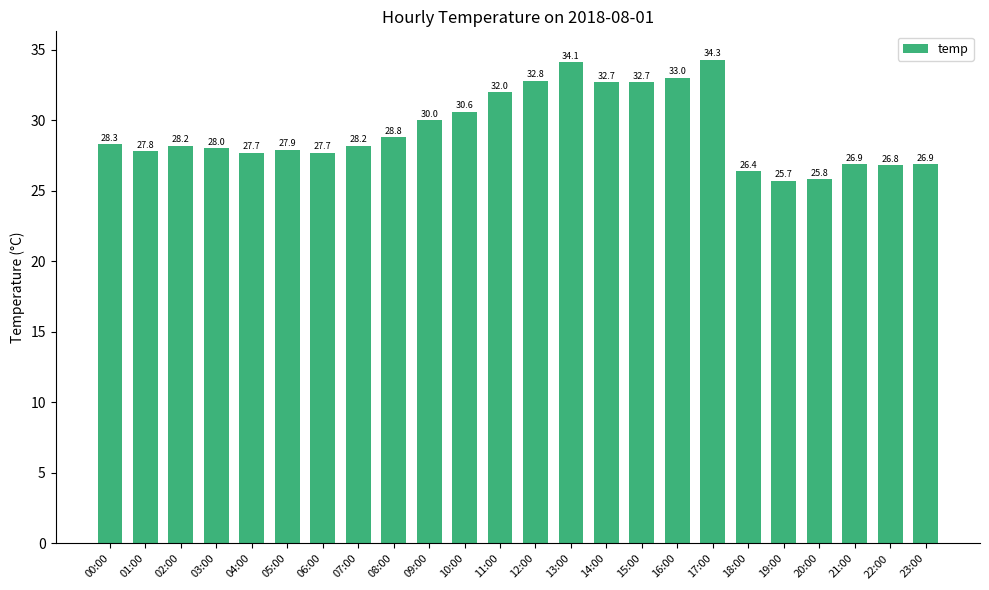

What is the approximate value at 04:00?

27.7